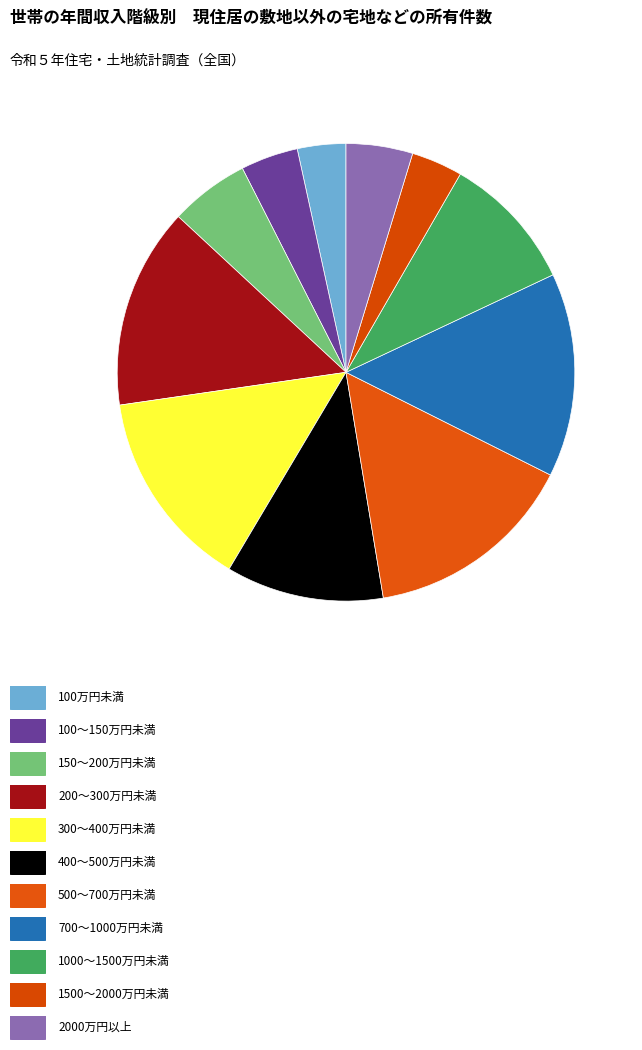

Count the number of slices in the pie.

11